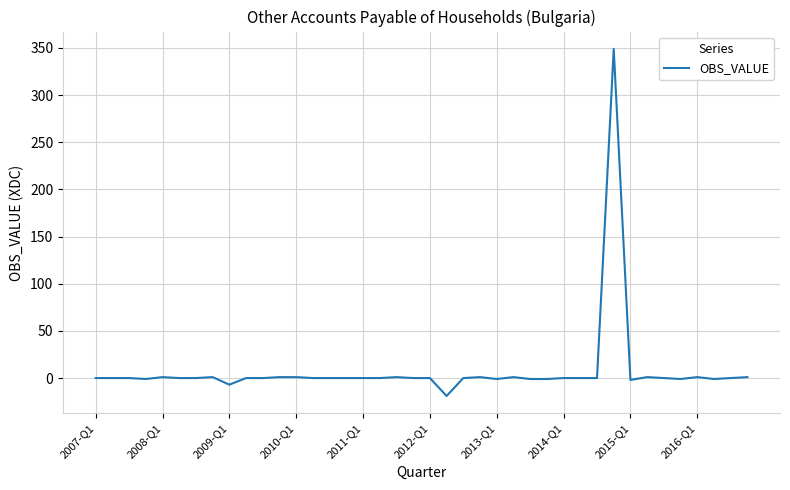

What is the difference between the maximum and minimum values?

368